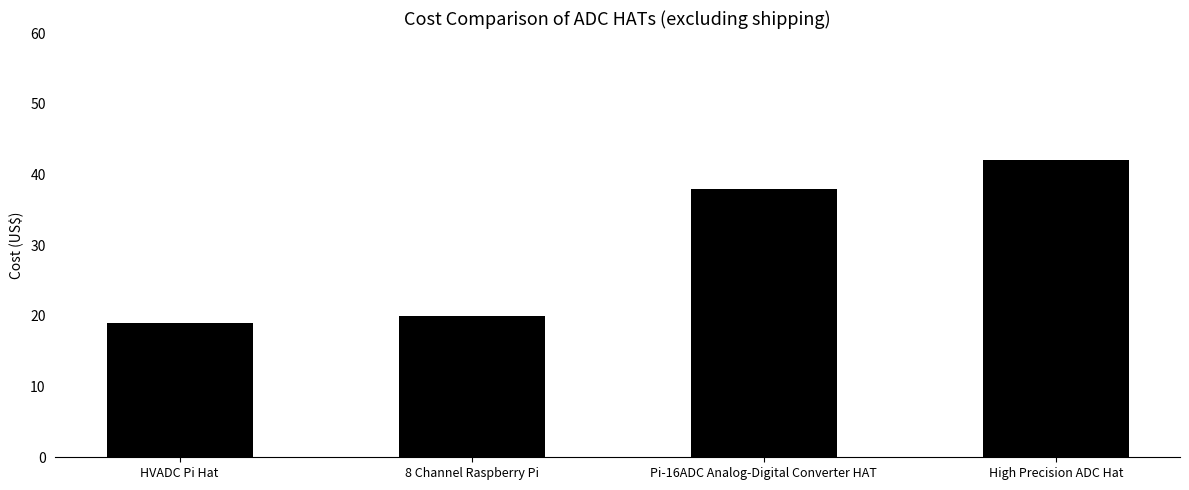

What is the difference between the maximum and second lowest values?

22.0